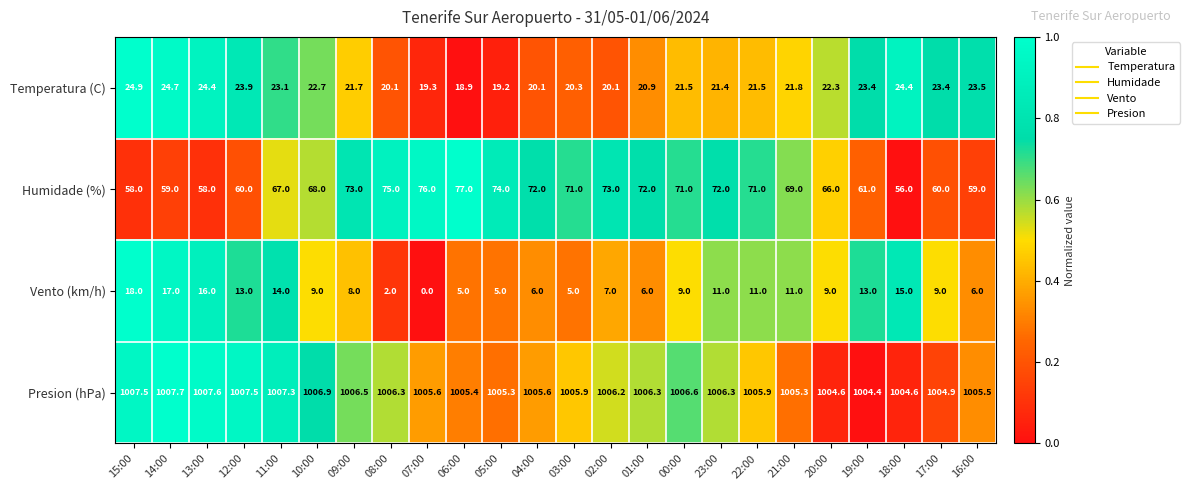

At which label does Presion (hPa) first exceed 1006?

15:00